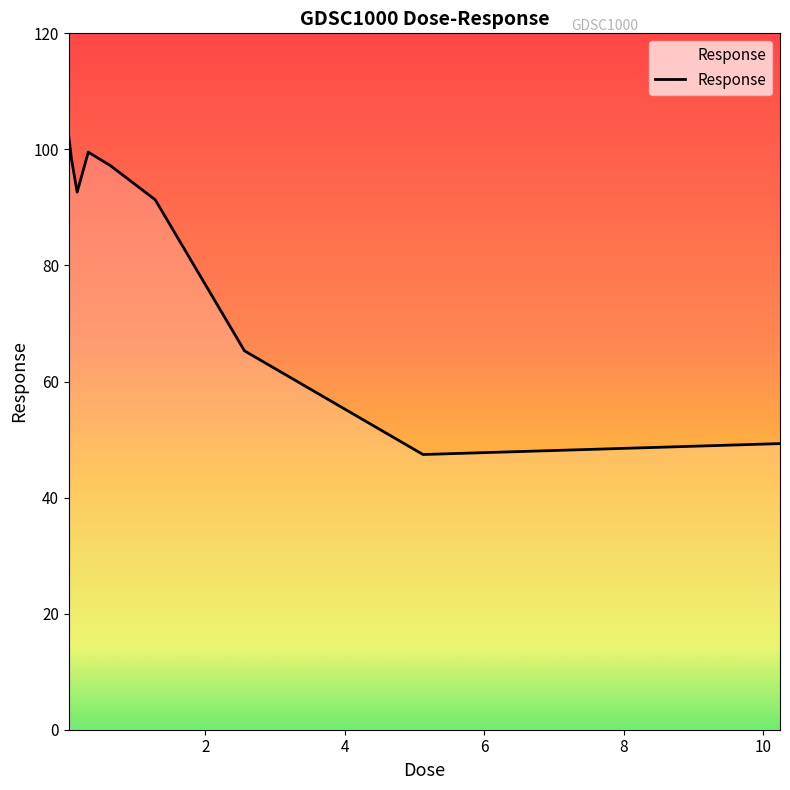

How many interior local valleys (lower than both neighbors) does the data have?

2